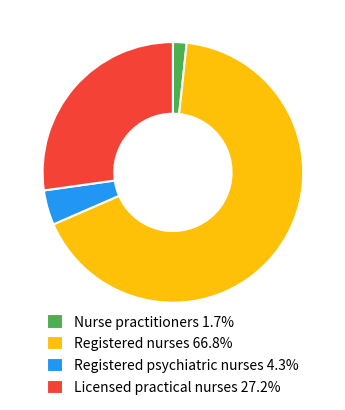

Is the sum of Nurse practitioners 1.7% and Licensed practical nurses 27.2% greater than half?

No